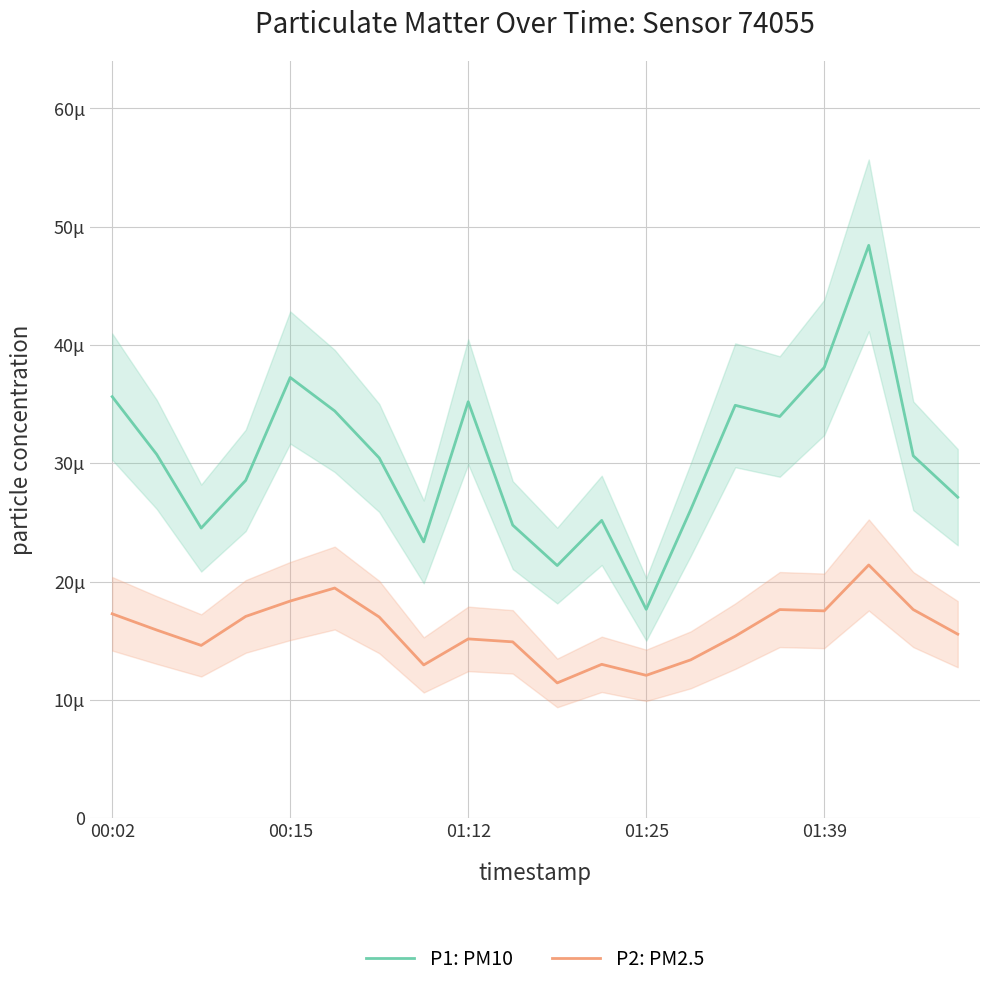

True or false: P2: PM2.5 and P1: PM10 cross at least once.

False